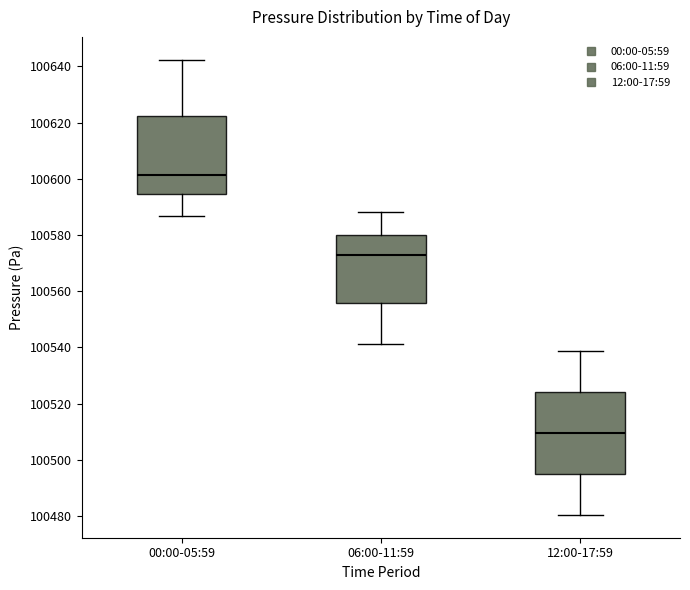

Reading left to right, transcribe this box plot: for each box, give where its median line is, the range the box spans, and where its two whiskers end, as read against the y-axis. The values are not printed on the chart, so give them approximately, as read against the axis.

00:00-05:59: median 100602, box 100594 to 100622, whiskers 100586 to 100642
06:00-11:59: median 100572, box 100556 to 100580, whiskers 100542 to 100588
12:00-17:59: median 100510, box 100496 to 100524, whiskers 100480 to 100538